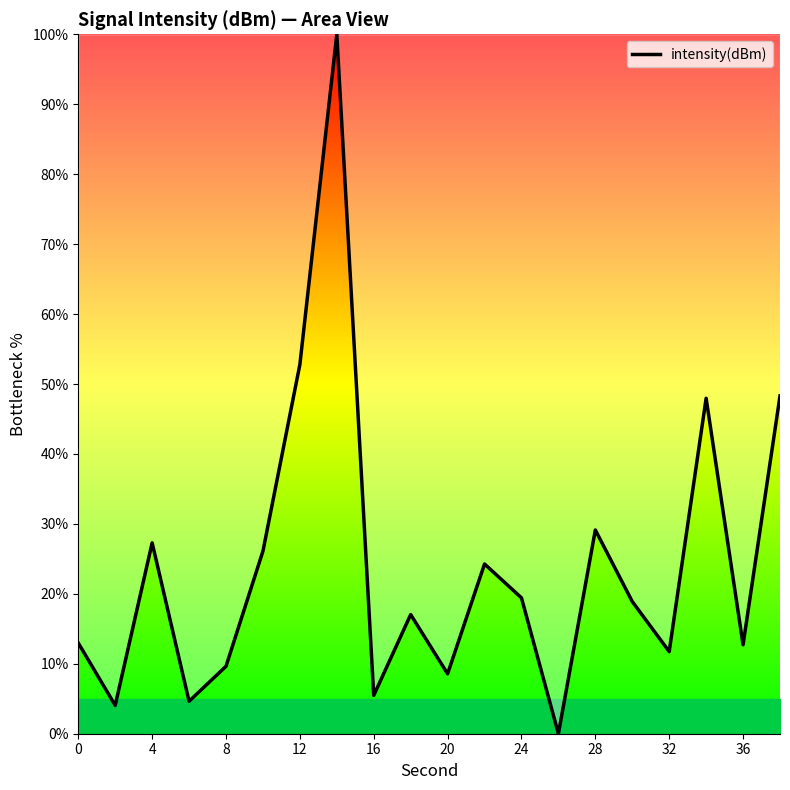

What is the difference between the maximum and minimum values?

100.0